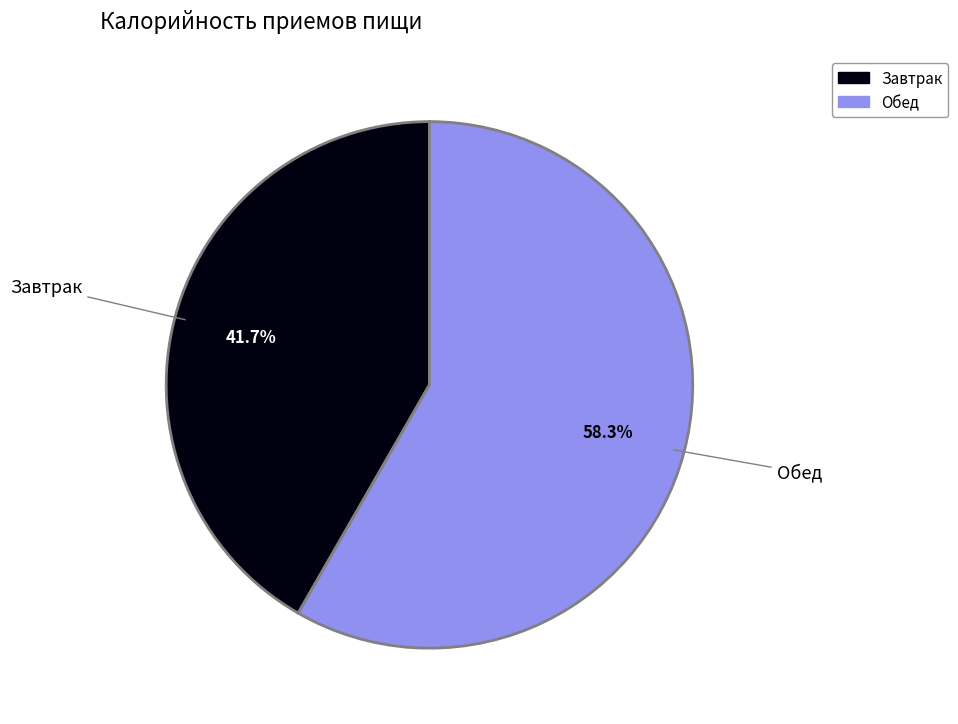

Which category has the biggest portion of the pie?

Обед